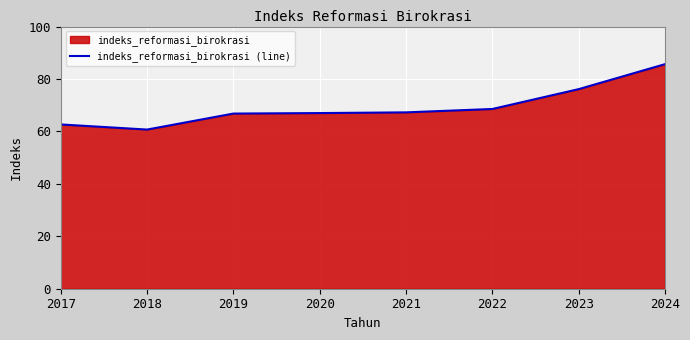

What is the greatest value displayed?

85.7